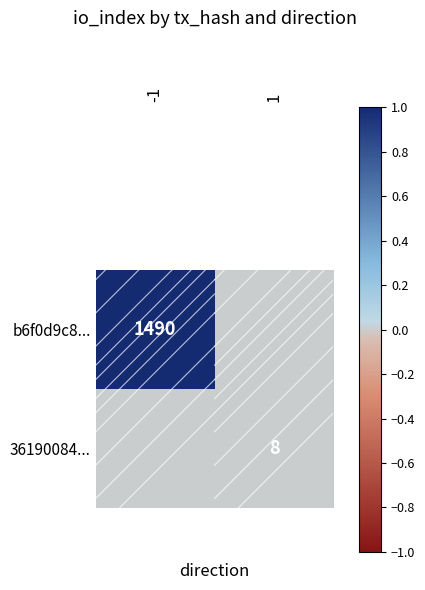

Is it true that b6f0d9c8... equals 693 at -1?

False